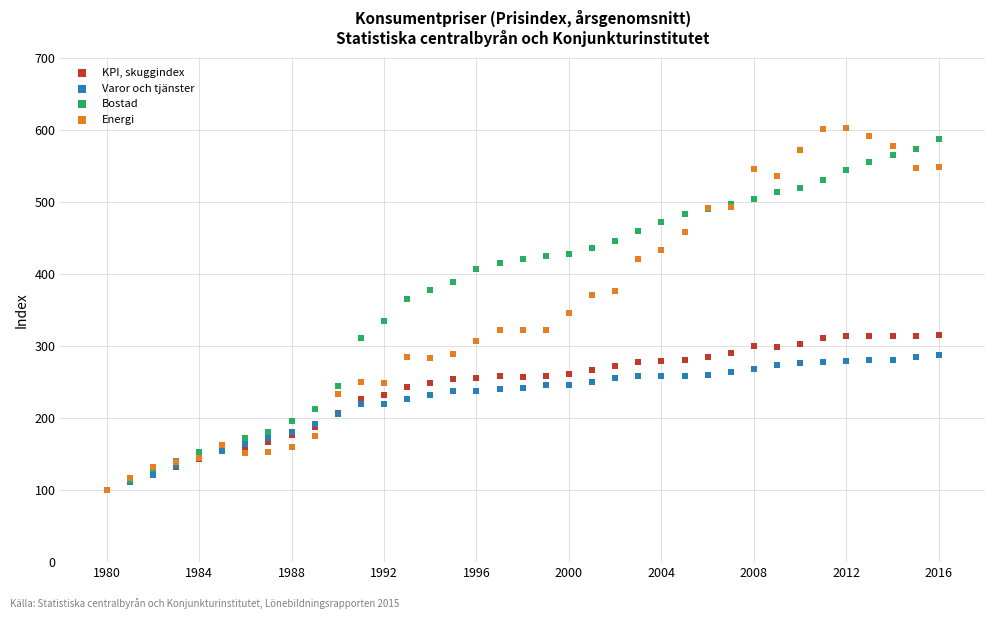

Which series has the widest spread of Y values?

Energi